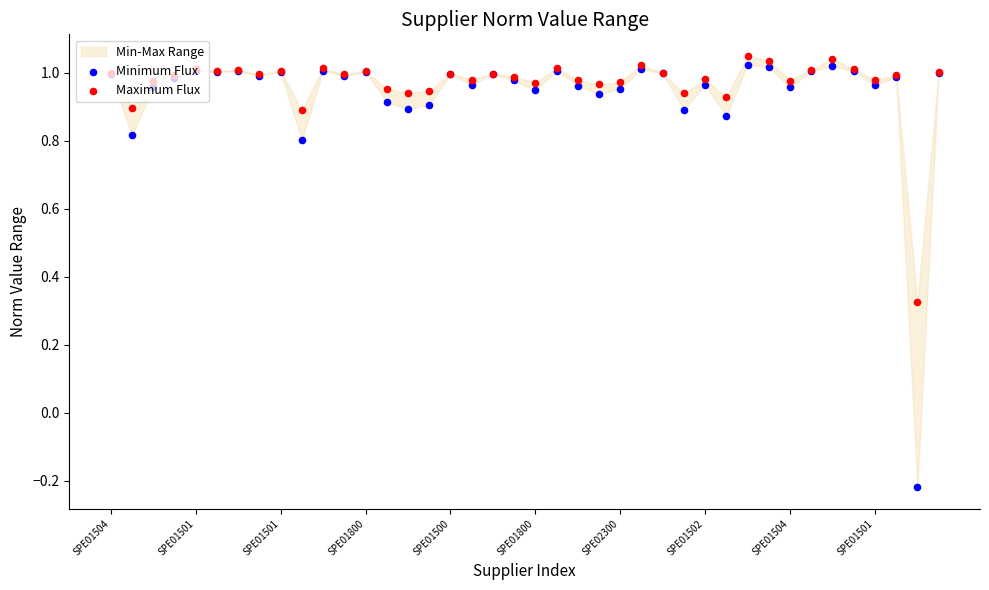

Which series has the largest total across all categories?

Maximum Flux